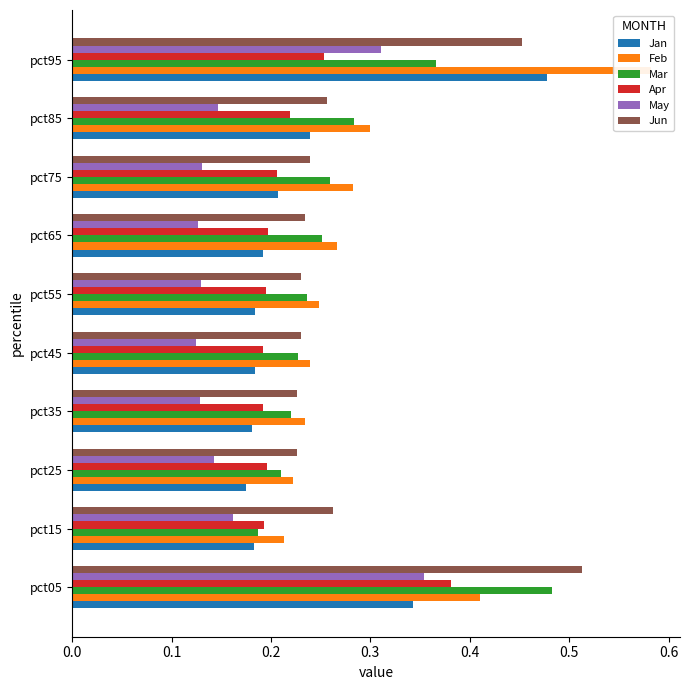

True or false: May has a value of 0.2 at pct25.

False